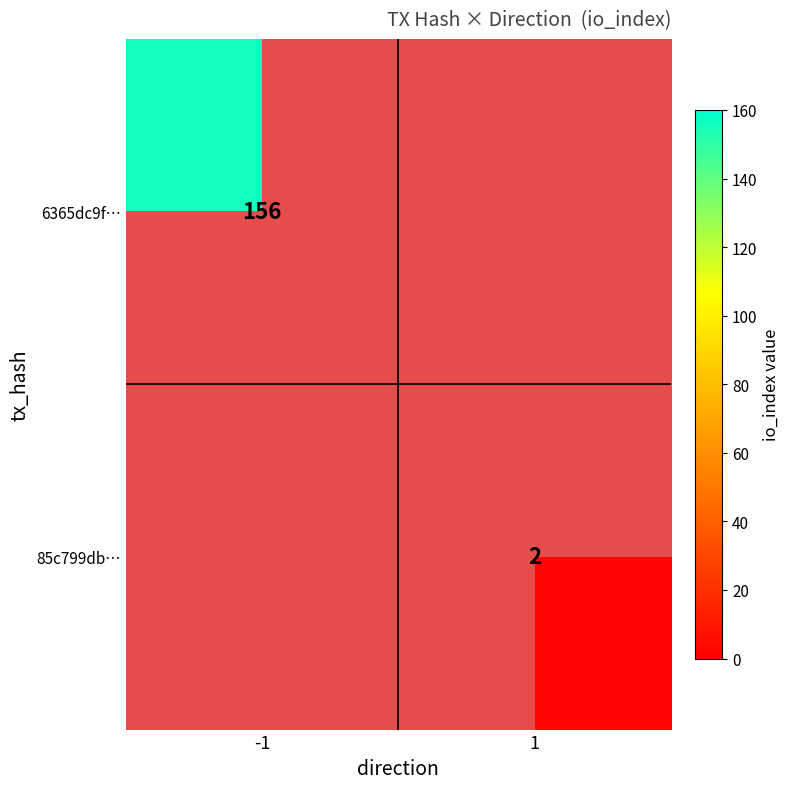

At which category does the chart reach its minimum across all series?

1